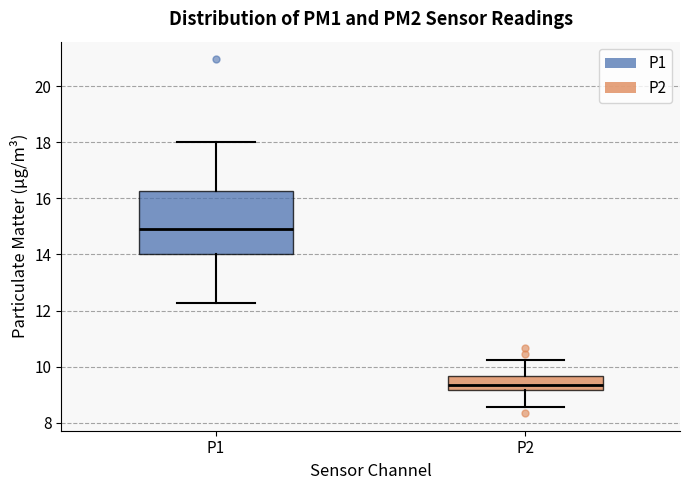

Which box is the tallest, from its lower edge to its upper edge?

P1